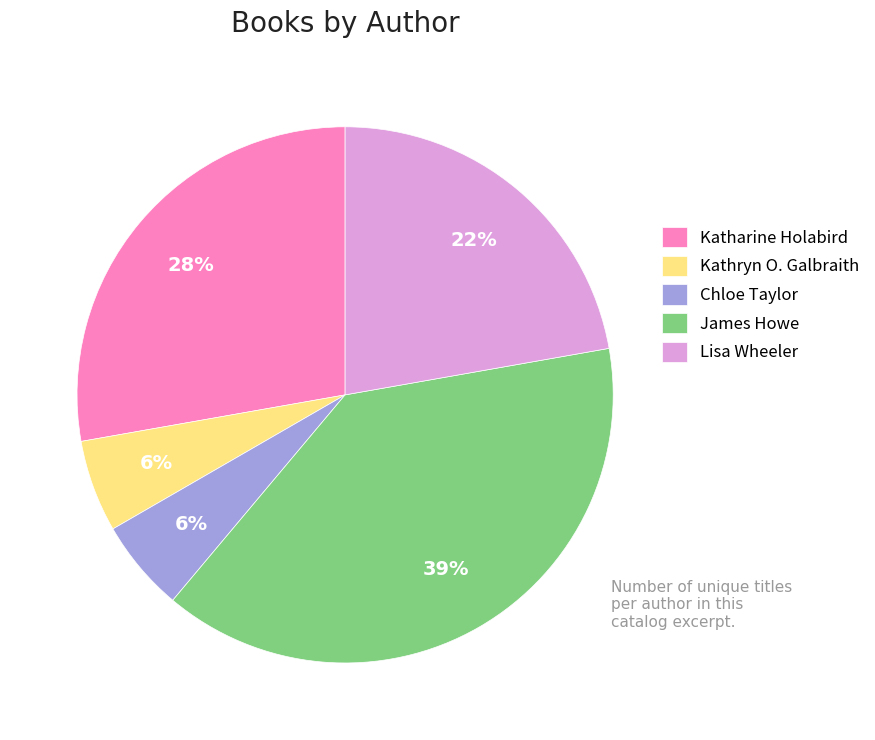

How many slices are in this pie chart?

5